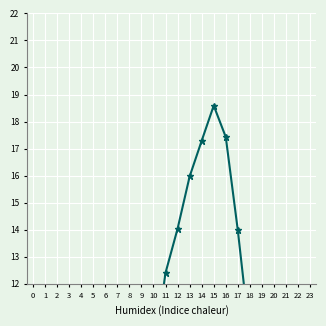

Where is the data nearest to the value 8?

21